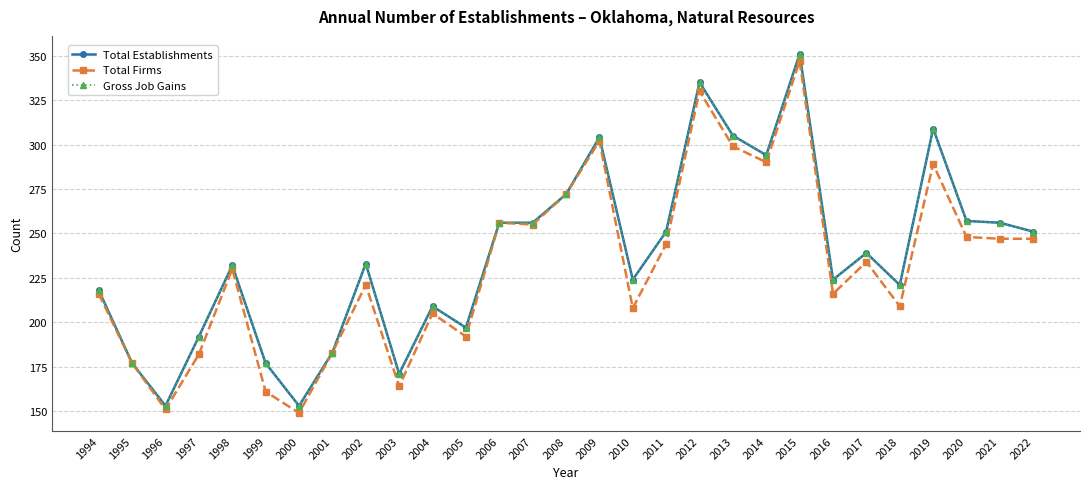

Reading left to right, extract all data points from this chart.

Total Establishments: 1994=218	1995=177	1996=153	1997=192	1998=232	1999=177	2000=153	2001=183	2002=233	2003=171	2004=209	2005=197	2006=256	2007=256	2008=272	2009=304	2010=224	2011=251	2012=335	2013=305	2014=294	2015=351	2016=224	2017=239	2018=221	2019=309	2020=257	2021=256	2022=251
Total Firms: 1994=216	1995=177	1996=151	1997=182	1998=230	1999=161	2000=149	2001=183	2002=221	2003=164	2004=205	2005=192	2006=256	2007=255	2008=272	2009=302	2010=208	2011=244	2012=330	2013=299	2014=290	2015=347	2016=216	2017=234	2018=209	2019=289	2020=248	2021=247	2022=247
Gross Job Gains: 1994=218	1995=177	1996=153	1997=192	1998=232	1999=177	2000=153	2001=183	2002=233	2003=171	2004=209	2005=197	2006=256	2007=256	2008=272	2009=304	2010=224	2011=251	2012=335	2013=305	2014=294	2015=351	2016=224	2017=239	2018=221	2019=309	2020=257	2021=256	2022=251